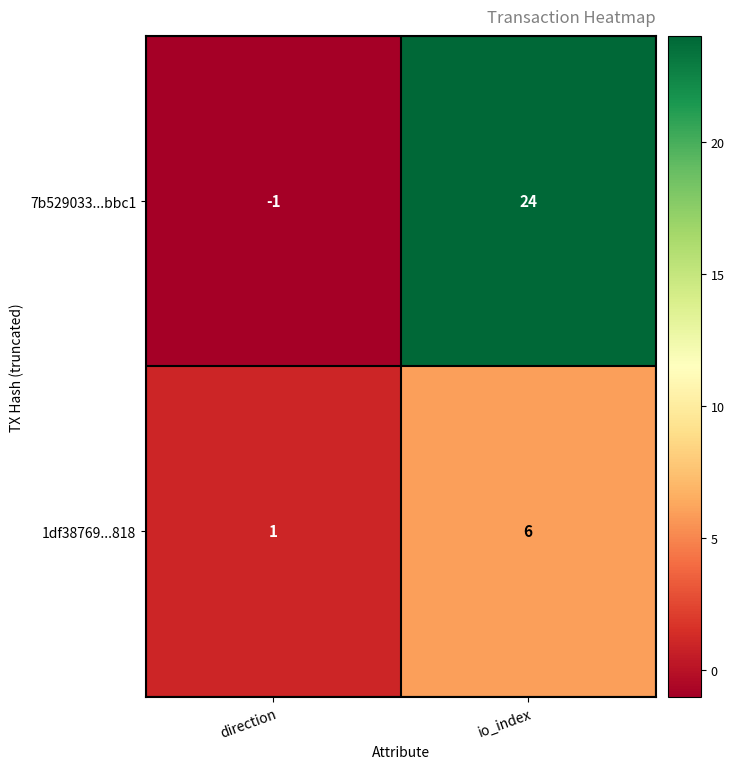

How many values in the 1df38769...818 series are below 6?

1